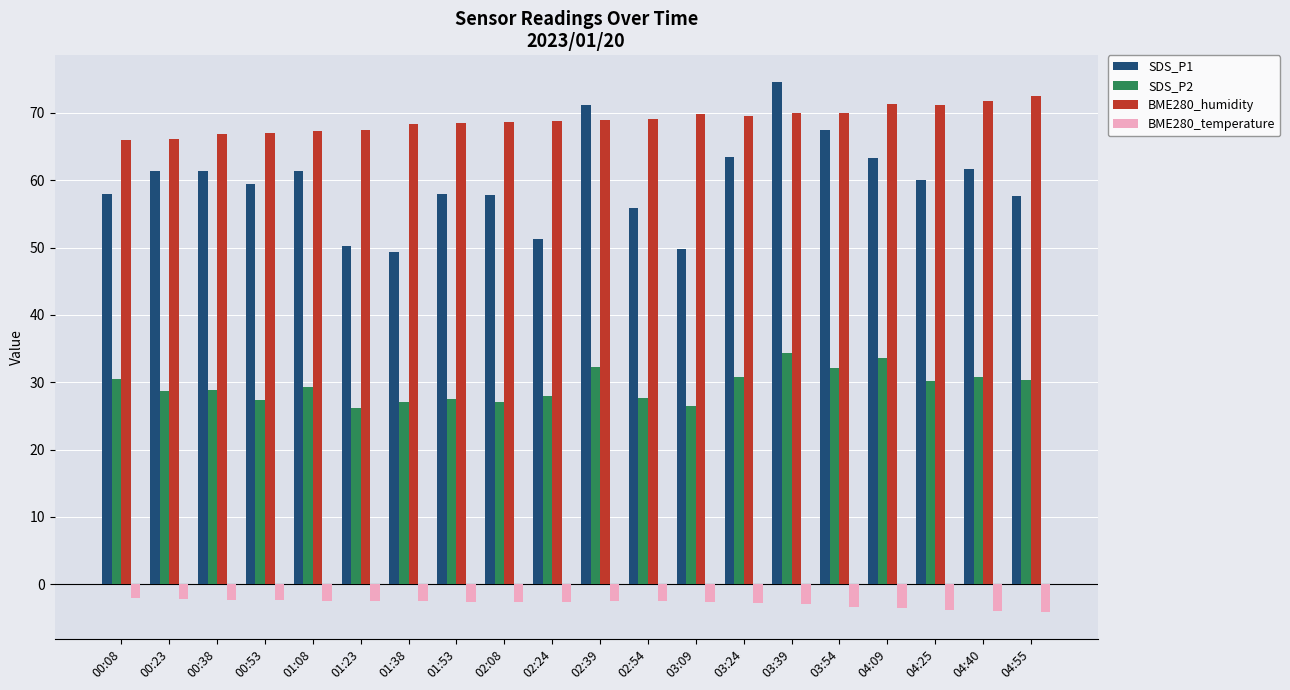

True or false: BME280_humidity has a value of 67.3 at 01:08.

True